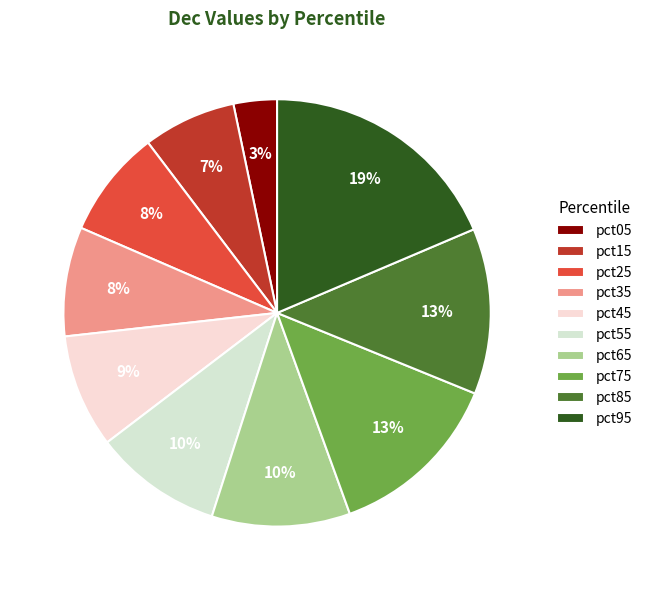

What percentage do pct65 and pct15 together represent?

17.5%